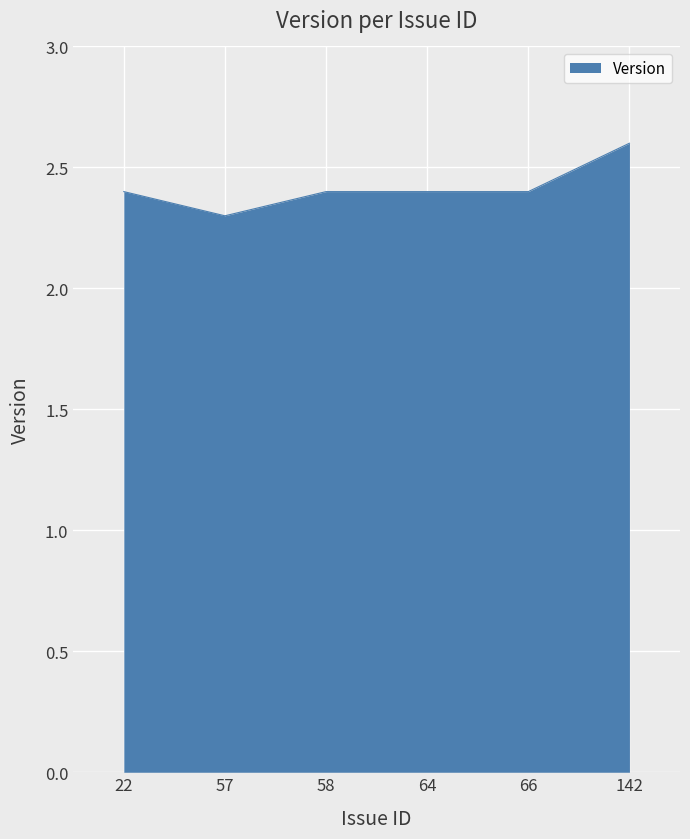

How many lines are shown in the chart?

1